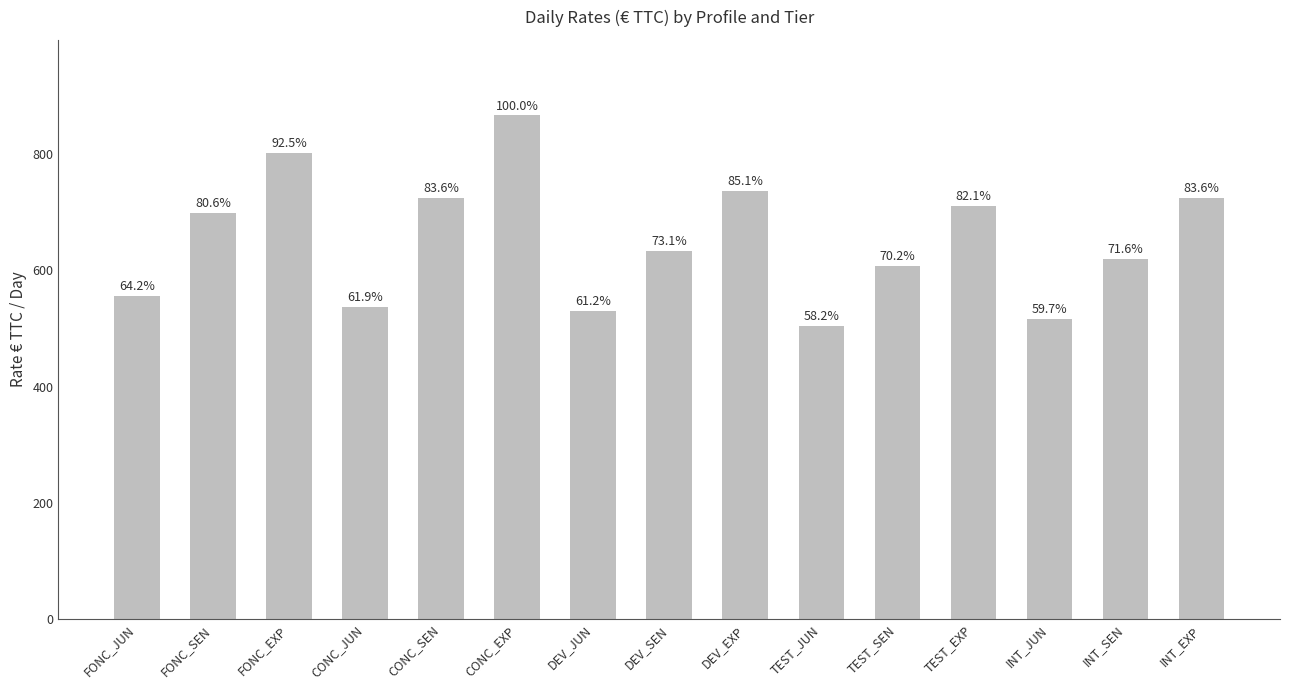

How many bars are there in total?

15